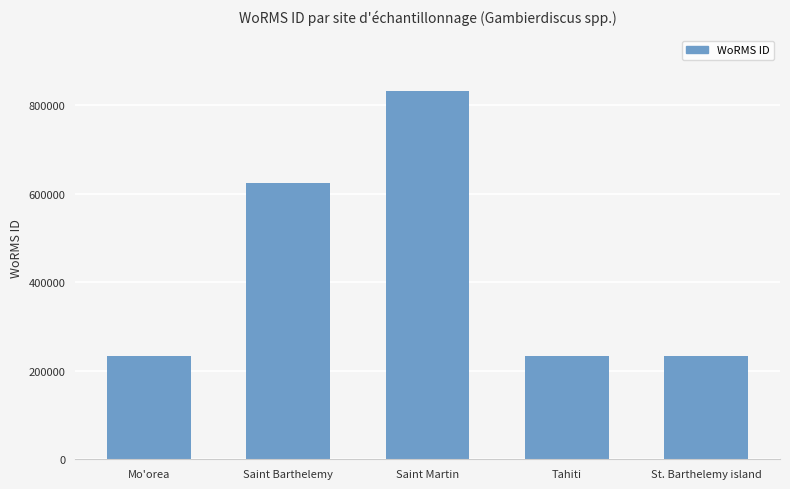

Between Saint Barthelemy and Saint Martin, which is larger?

Saint Martin